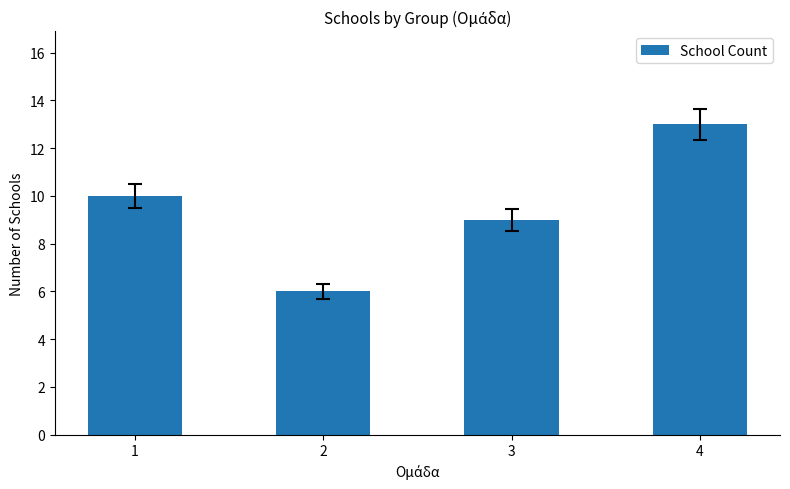

The value at 1 is 6. True or false?

False